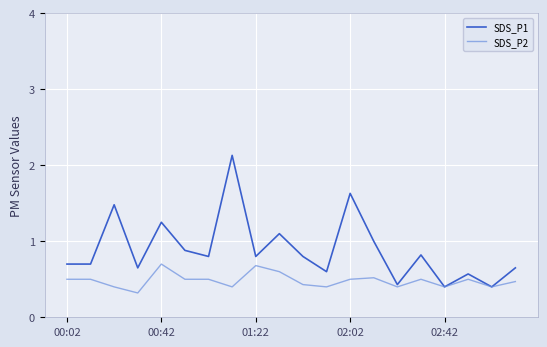

What are all the series names shown in the legend?

SDS_P1, SDS_P2